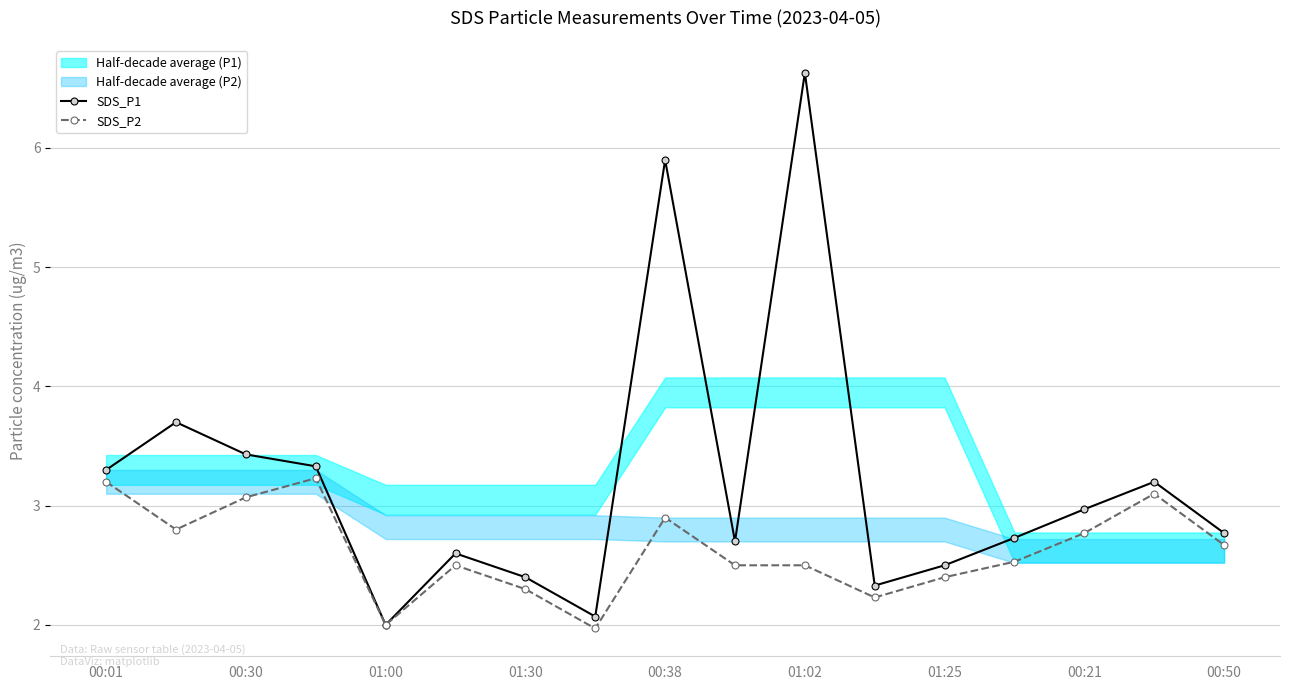

The SDS_P1 series shows 10.4 at 00:50. True or false?

False